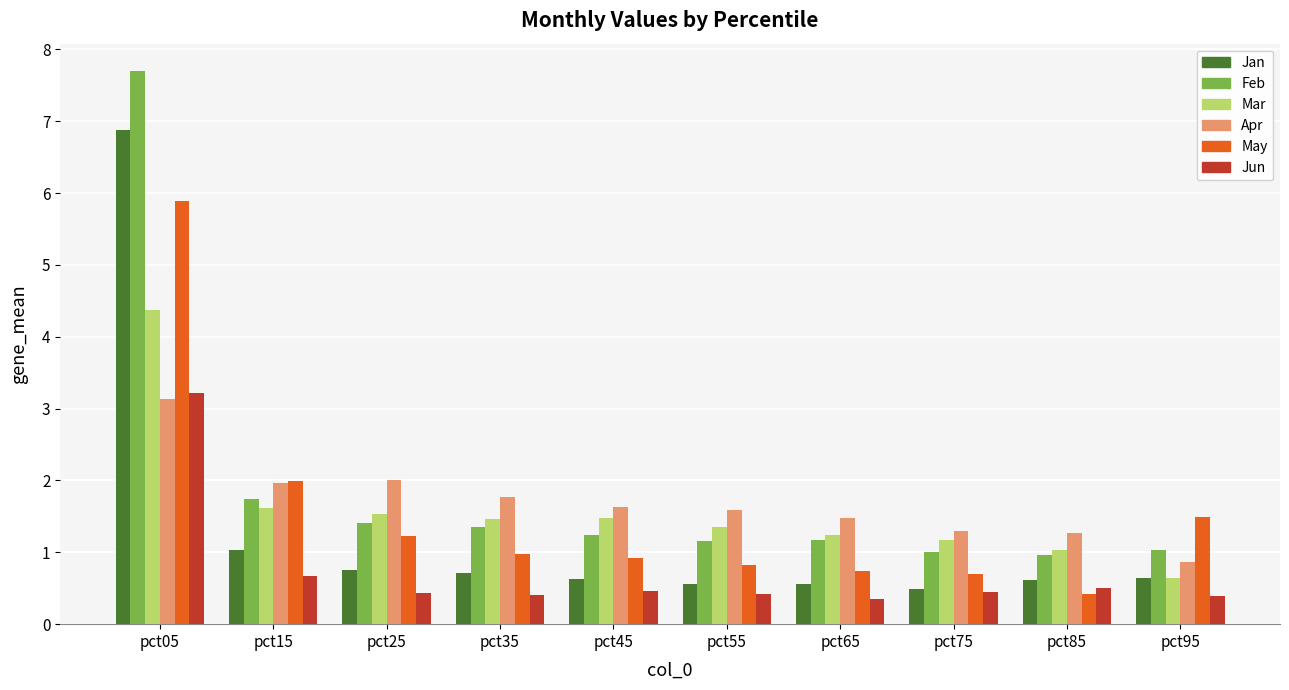

Read the Jan value at pct75.

0.5